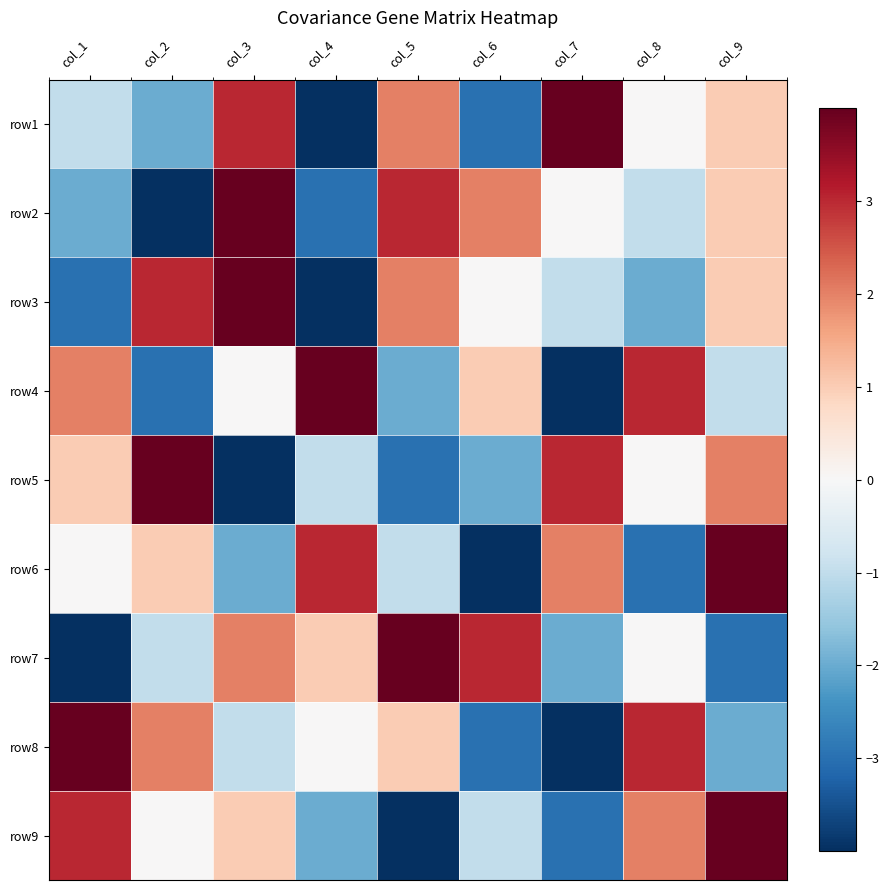

What is the spread (max minus min) of values at col_6?

7